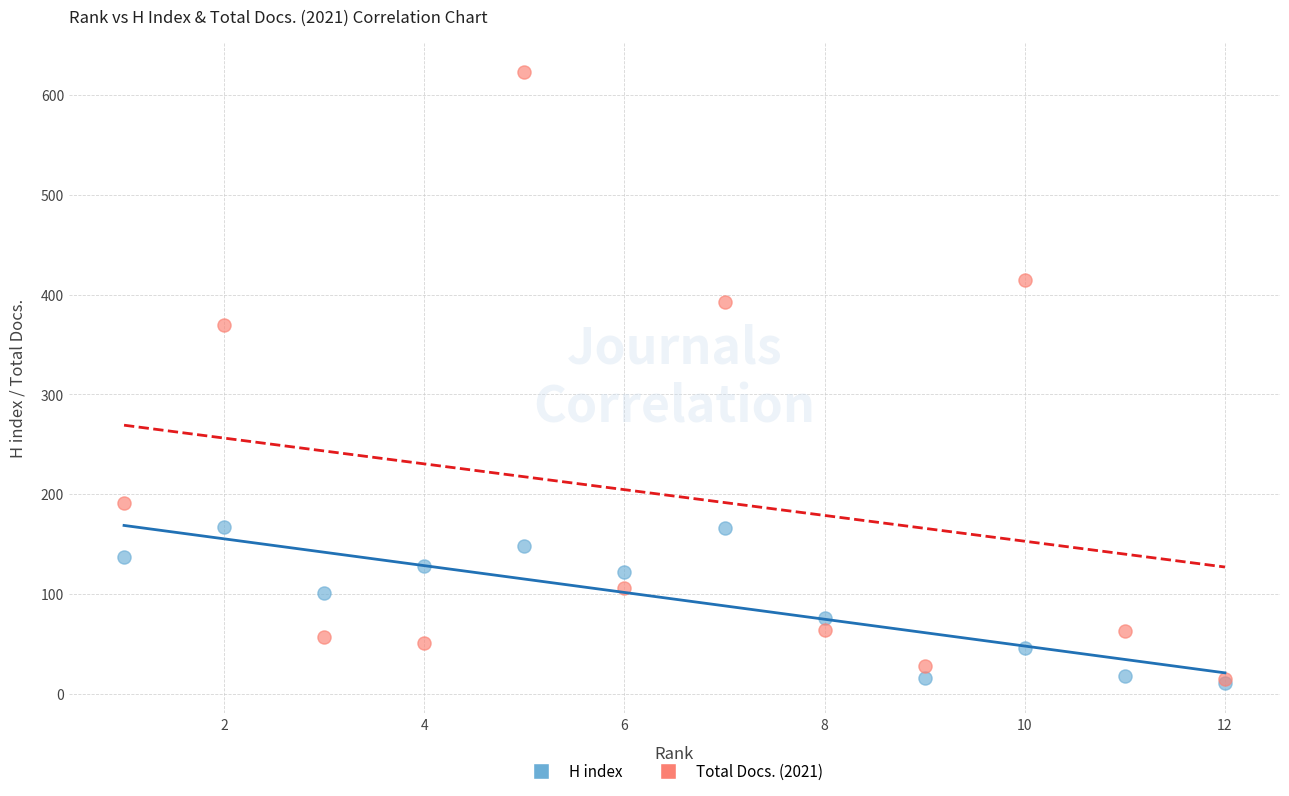

Across all series, what Y value is closest to 317?

370